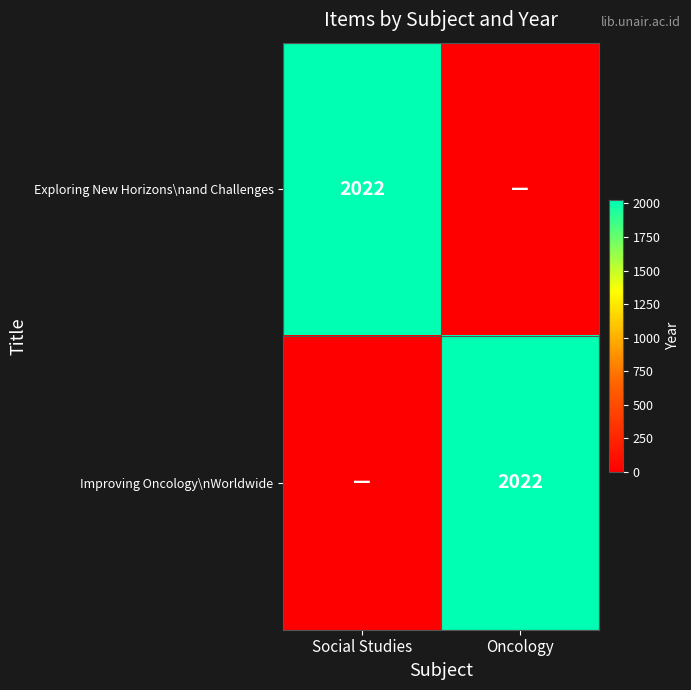

Count the number of categories in the chart.

2